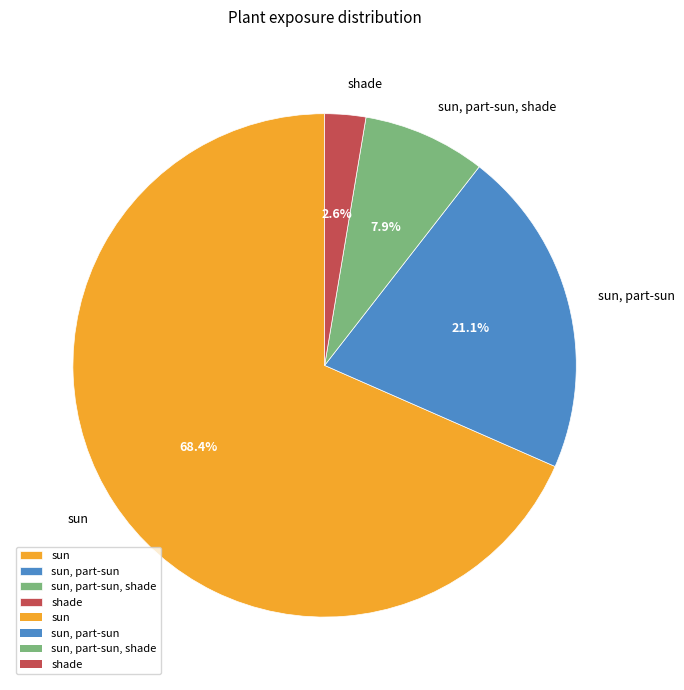

Which category has the biggest portion of the pie?

sun